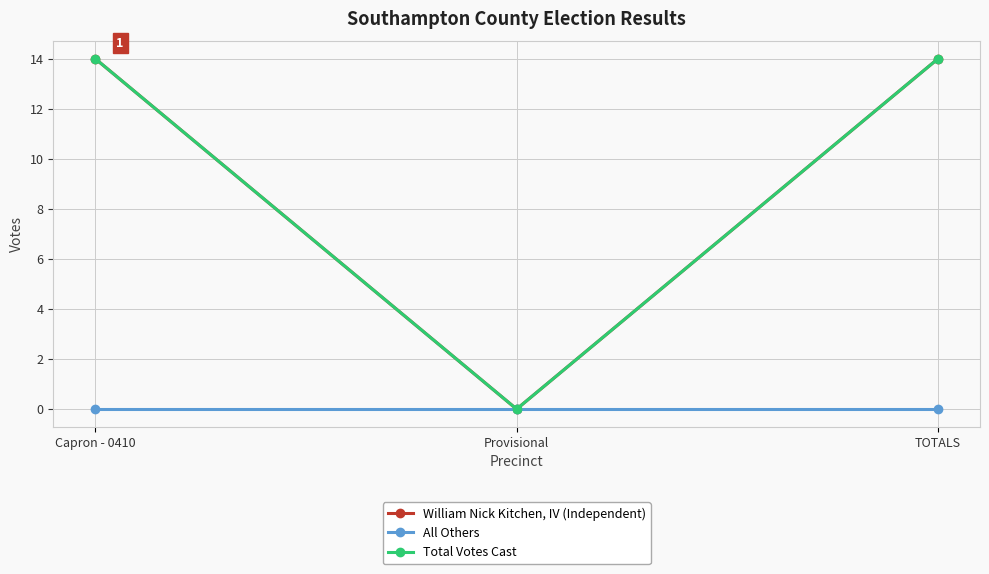

At which category does the chart reach its peak across all series?

Capron - 0410